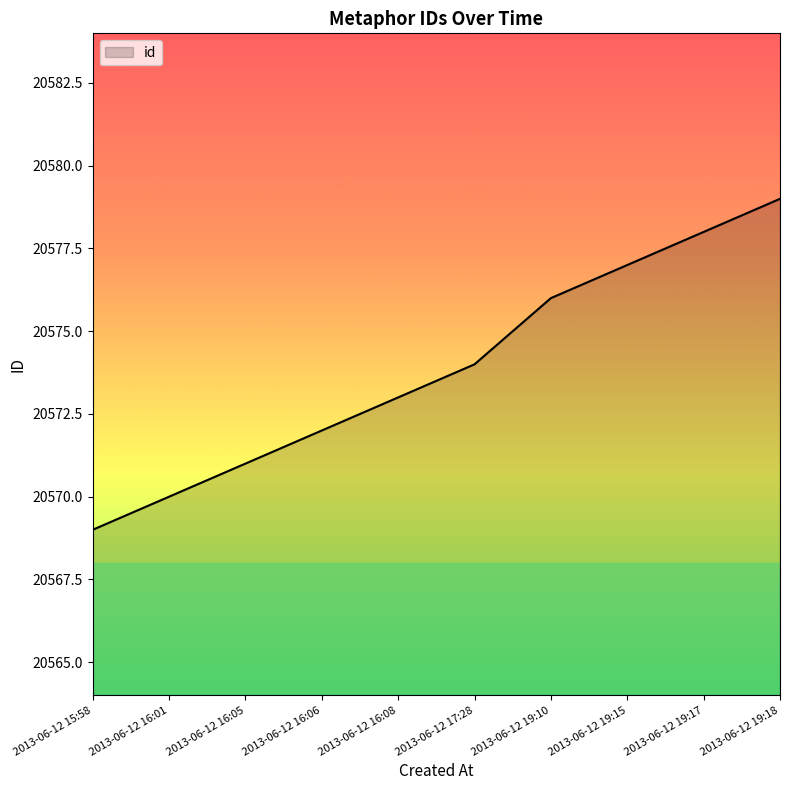

What is the approximate value at 2013-06-12 16:08?

20573